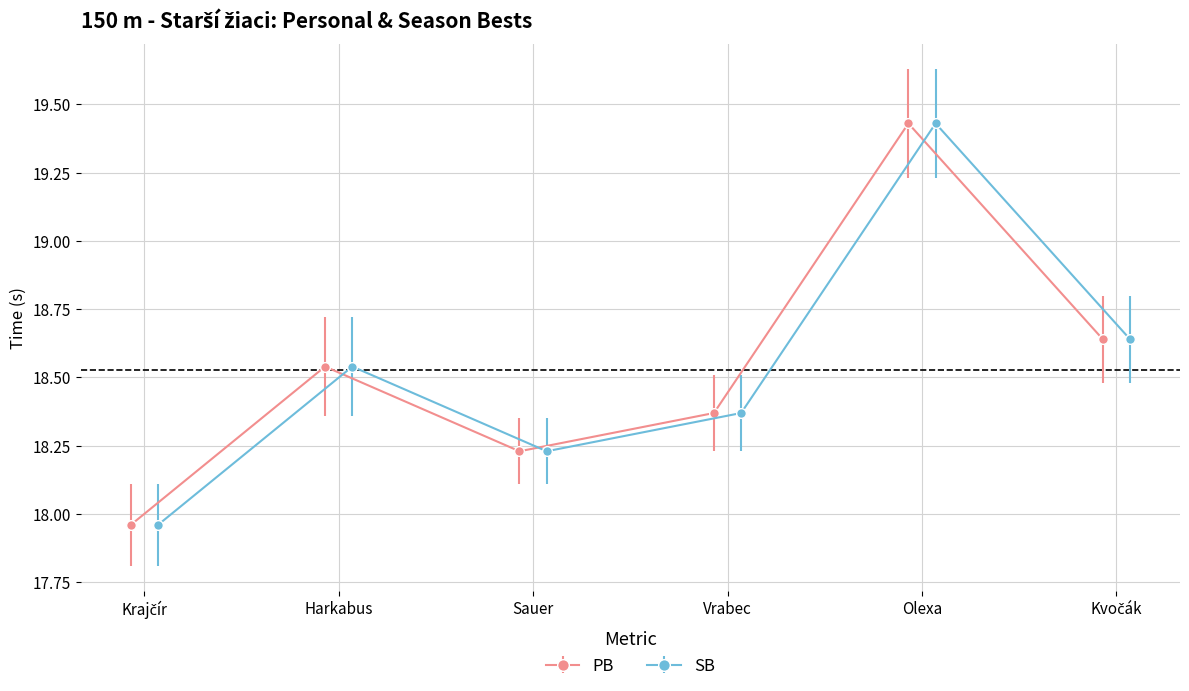

Is it true that PB equals 19.4 at Olexa Lukáš?

True